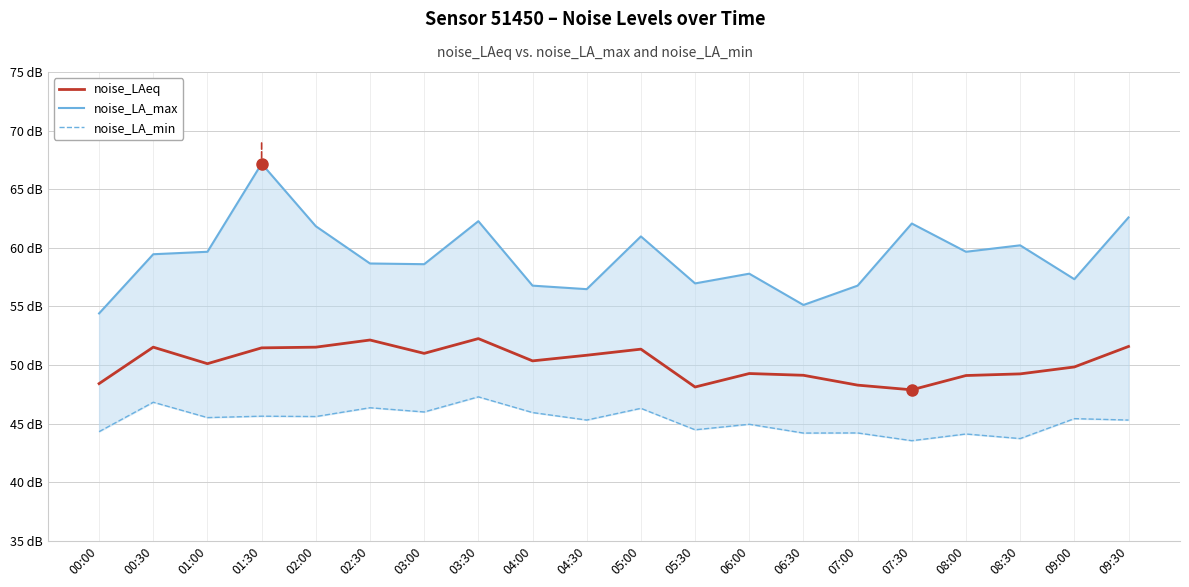

At which category does noise_LAeq reach its first local peak?

00:30